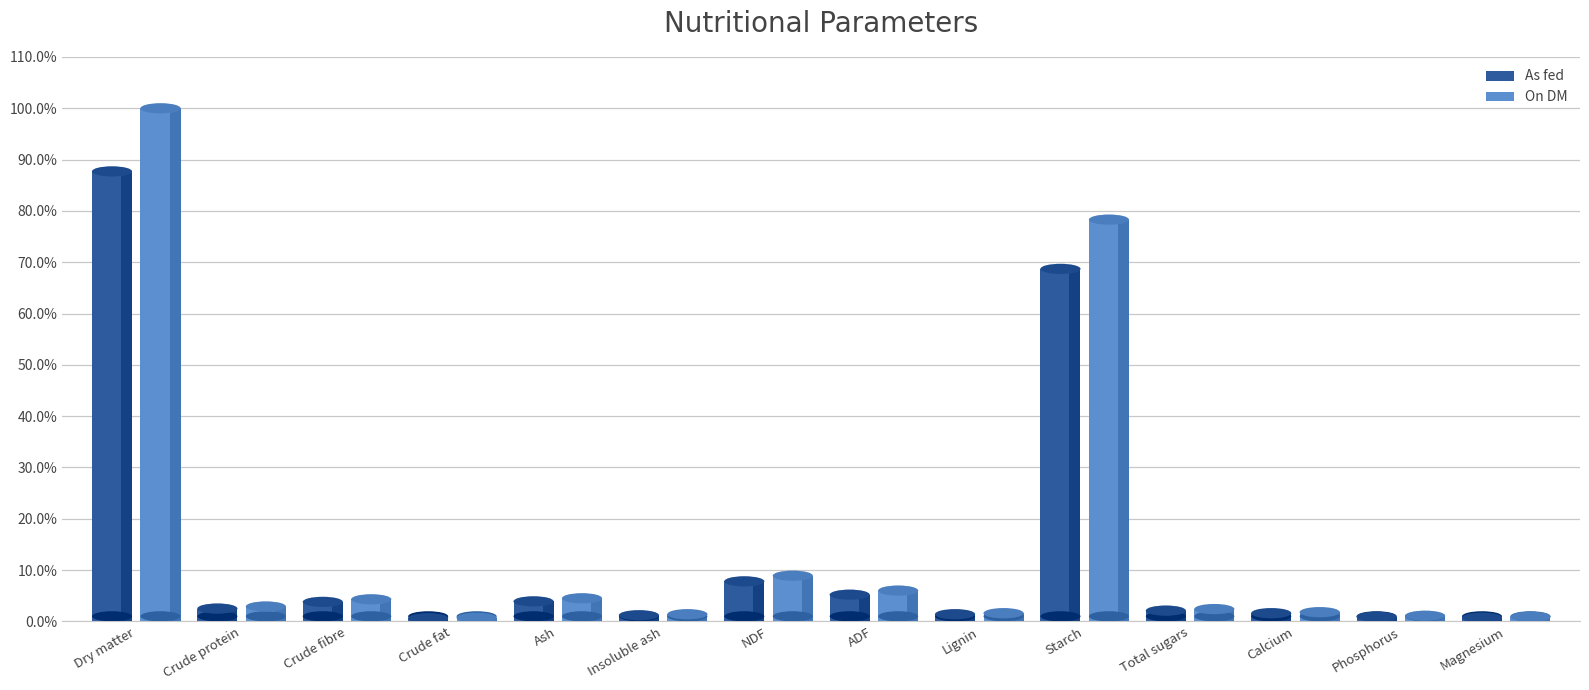

Count the number of categories in the chart.

14